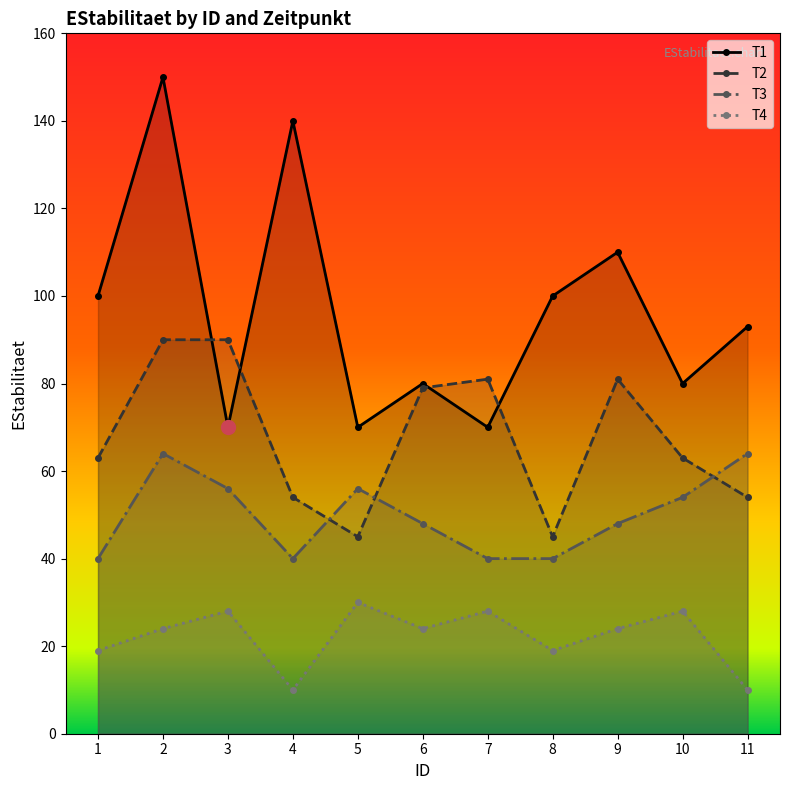

Is the value of T2 at 2 greater than the value of T4 at 7?

Yes